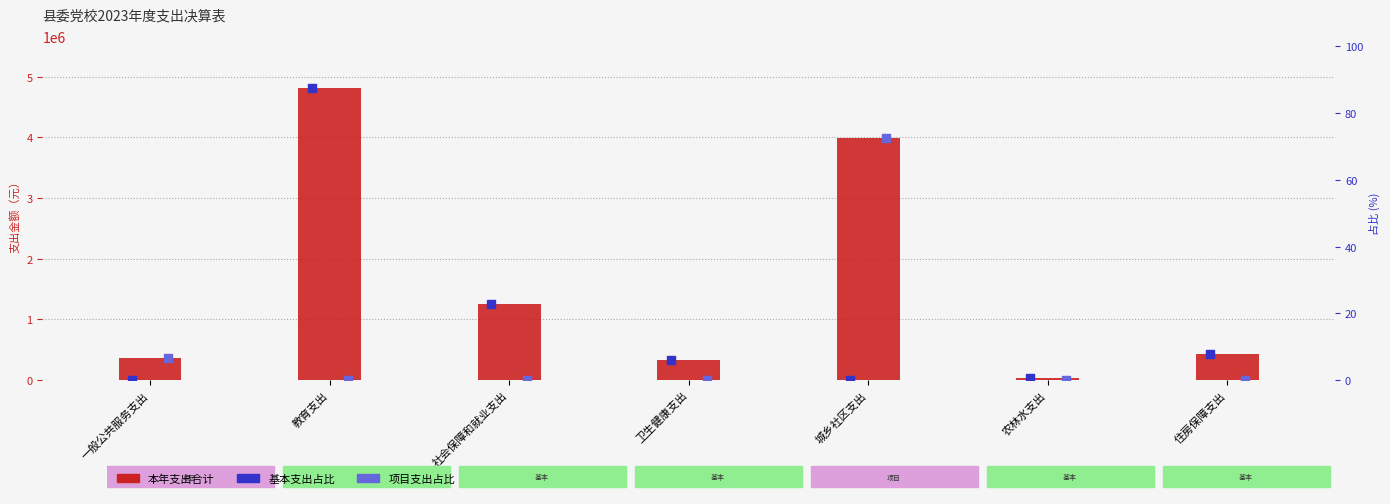

What are all the series names shown in the legend?

本年支出合计, 基本支出占比, 项目支出占比